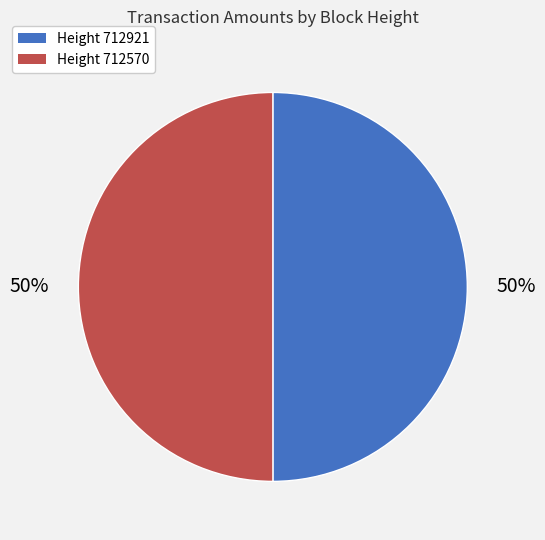

To the nearest percent, what is the average slice percentage?

50%